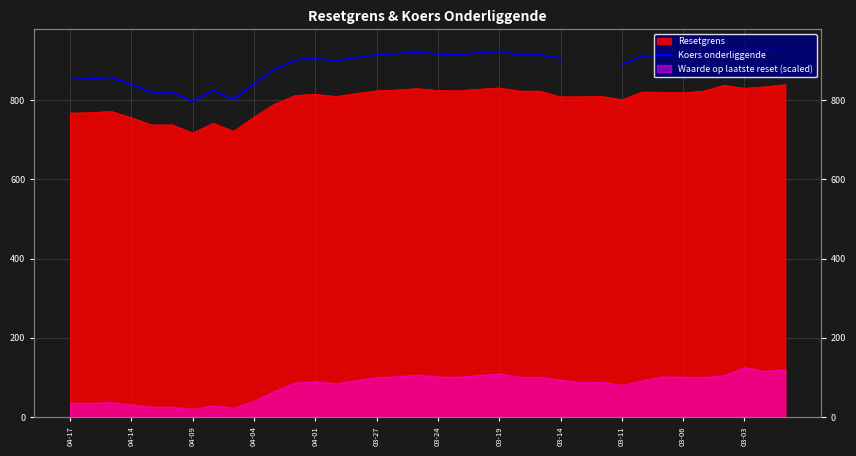

Is it true that the value at 03-03 is 921.9?

True